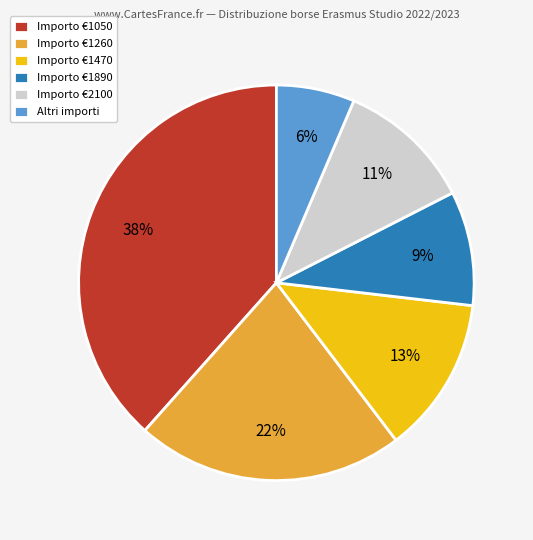

True or false: Altri importi accounts for 1% of the total.

False